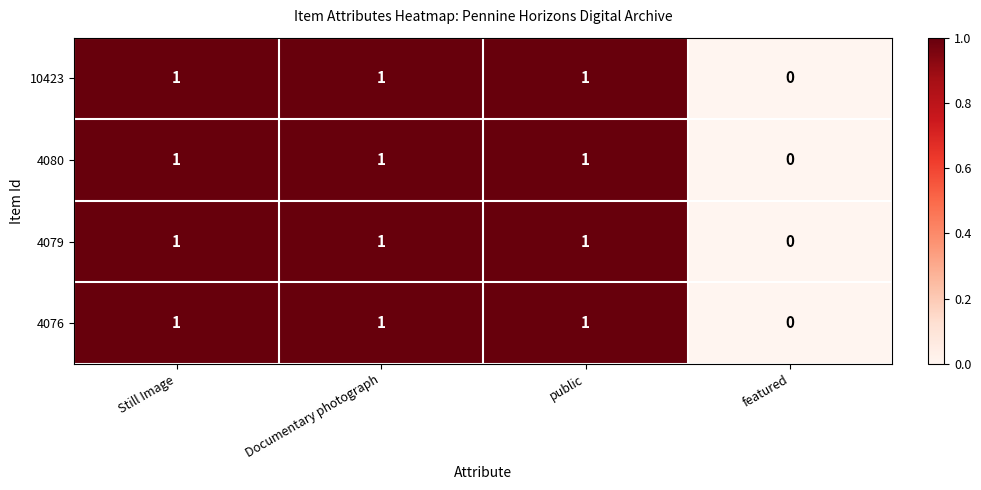

The 10423 series shows 0 at featured. True or false?

True